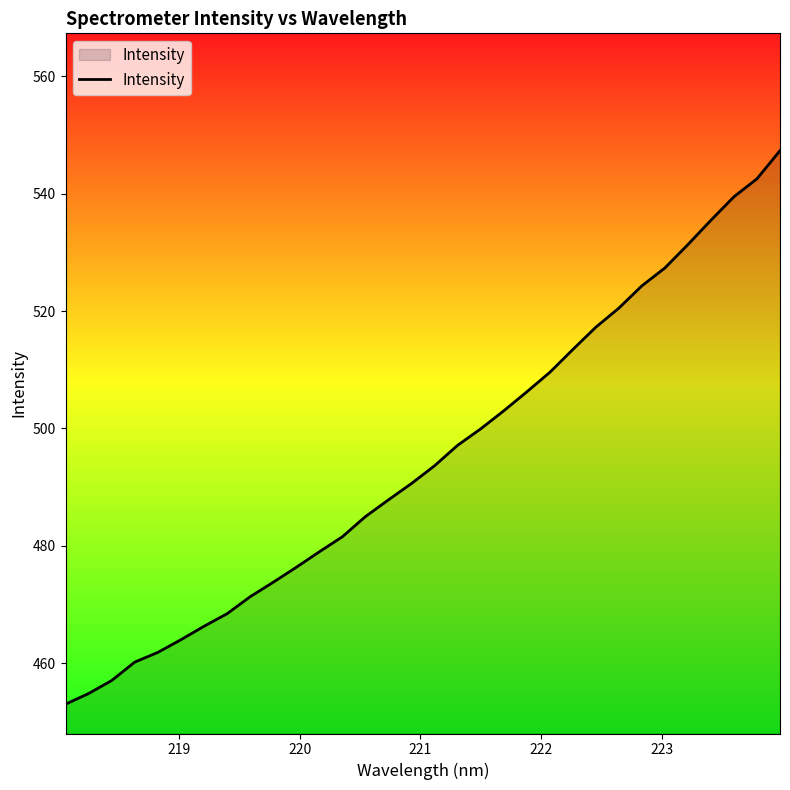

How many series are shown in this chart?

1